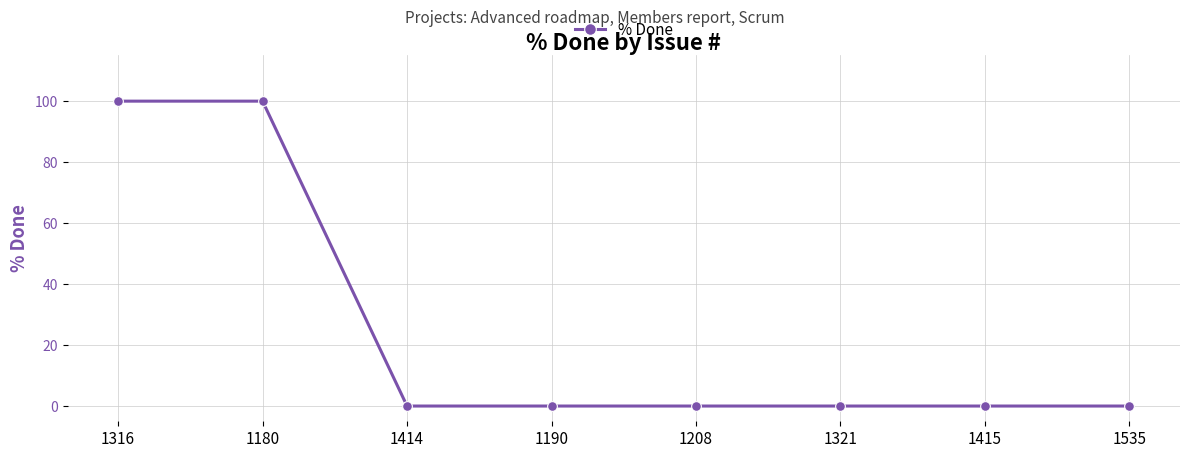

What is the greatest value displayed?

100